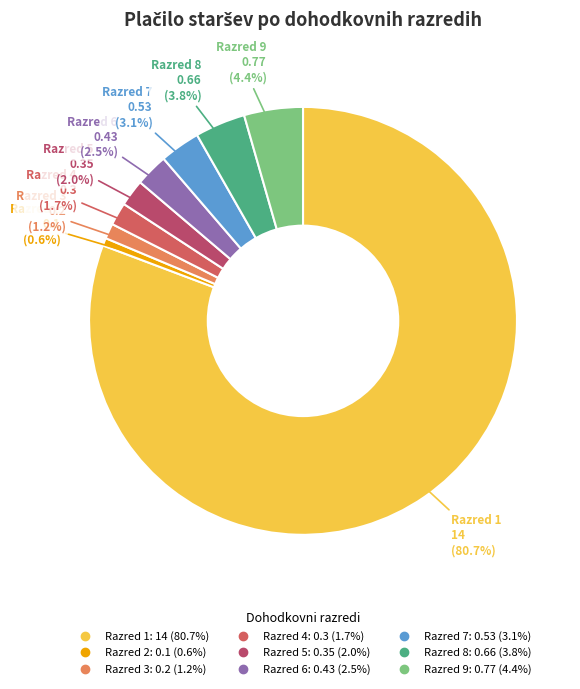

Is it true that Razred 1 is 81% of the pie?

True